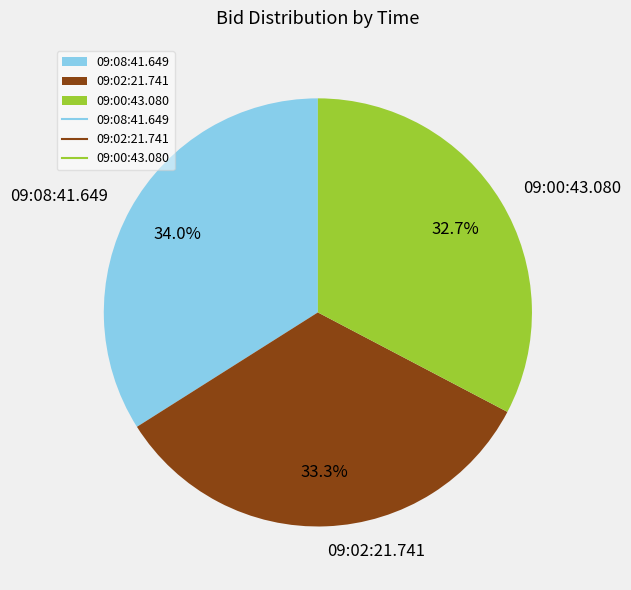

How much of the chart is everything except 09:08:41.649?

66.0%